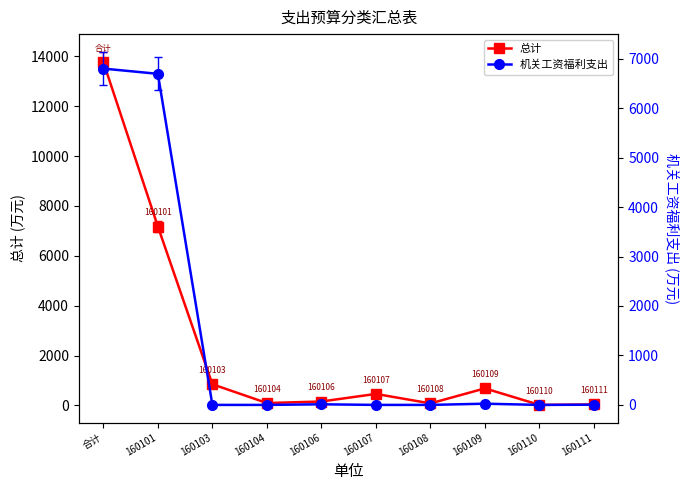

What position from the left is 160106?

5